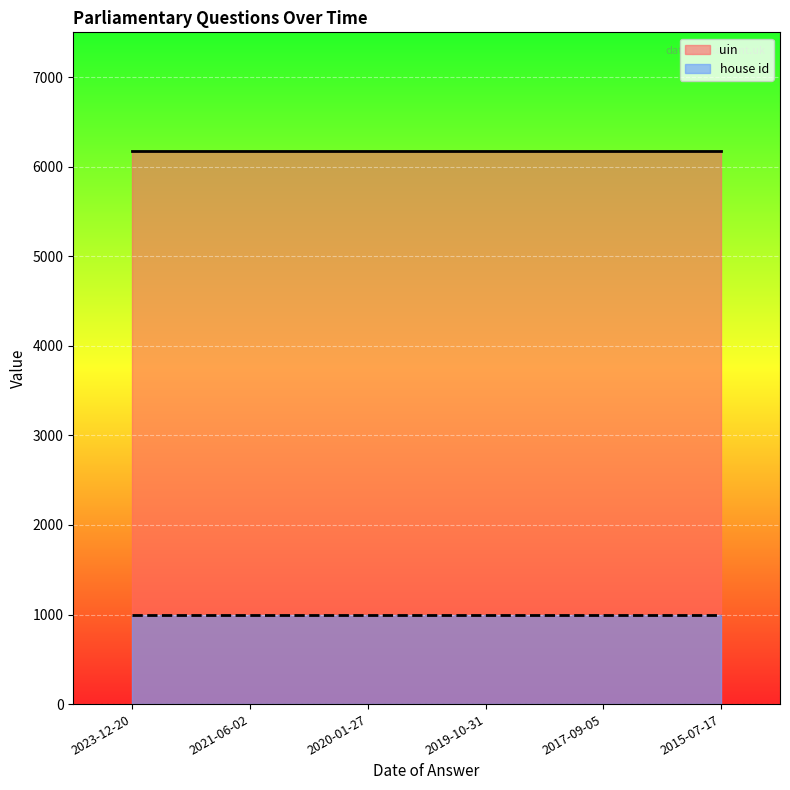

True or false: house id has more than 0 points higher than both neighbors.

False